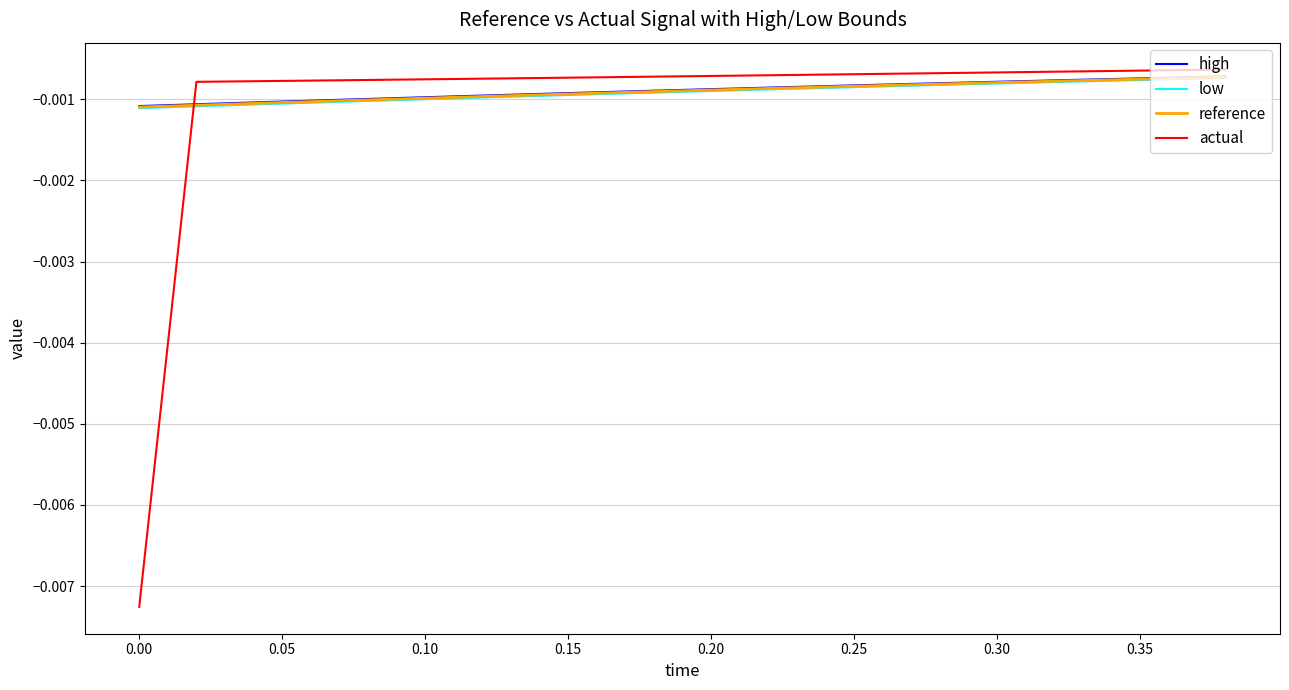

True or false: actual has more than 2 points higher than both neighbors.

False